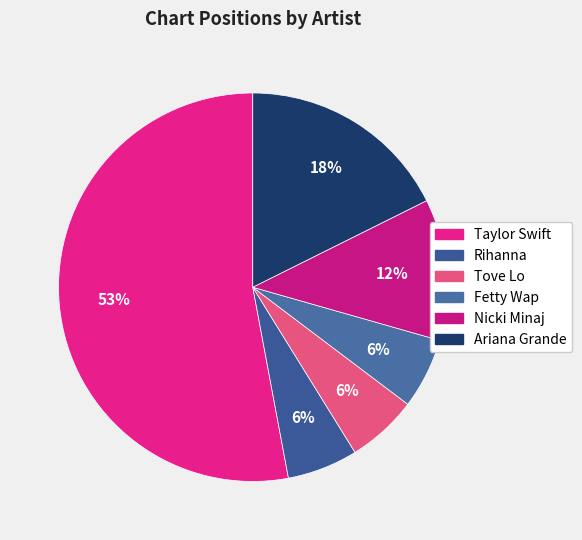

Is it true that Fetty Wap is 6% of the pie?

True